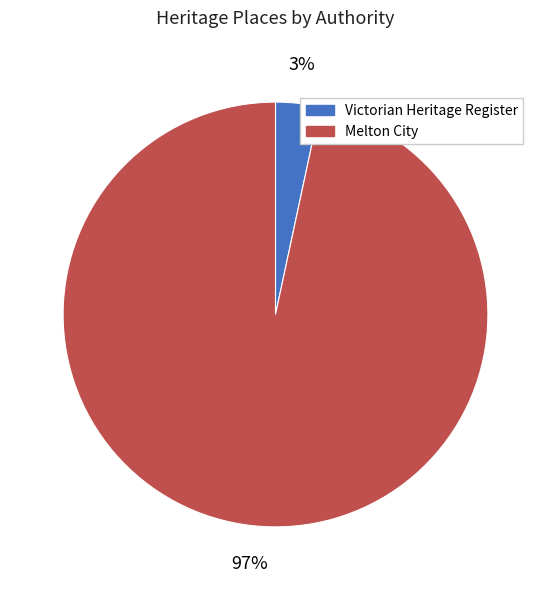

Does any single category account for the majority?

Yes